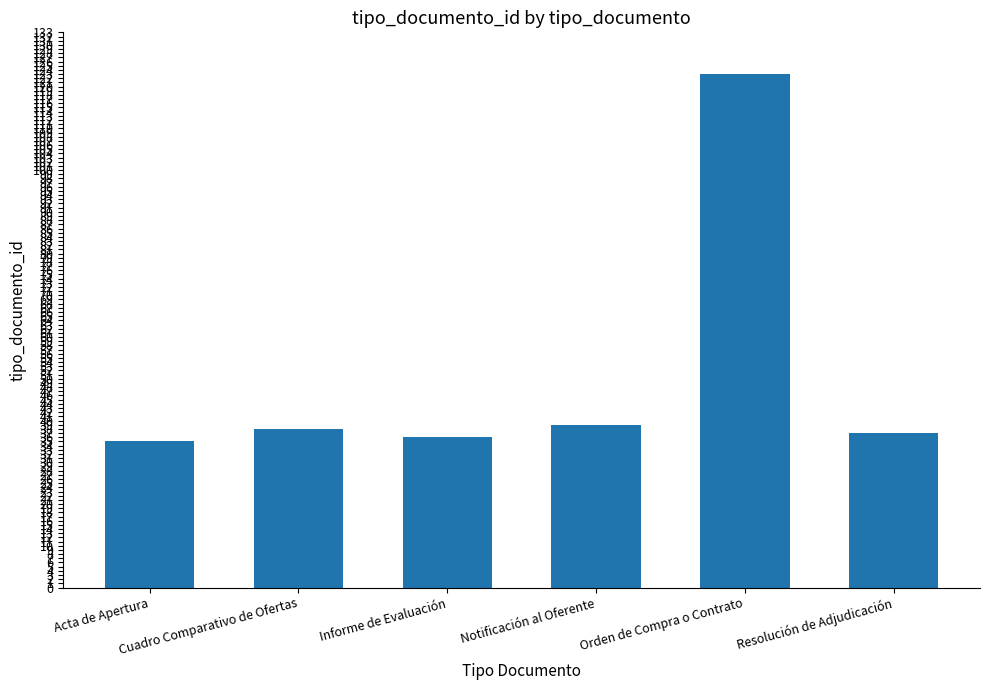

What is the label of the 6th bar from the right?

Acta de Apertura